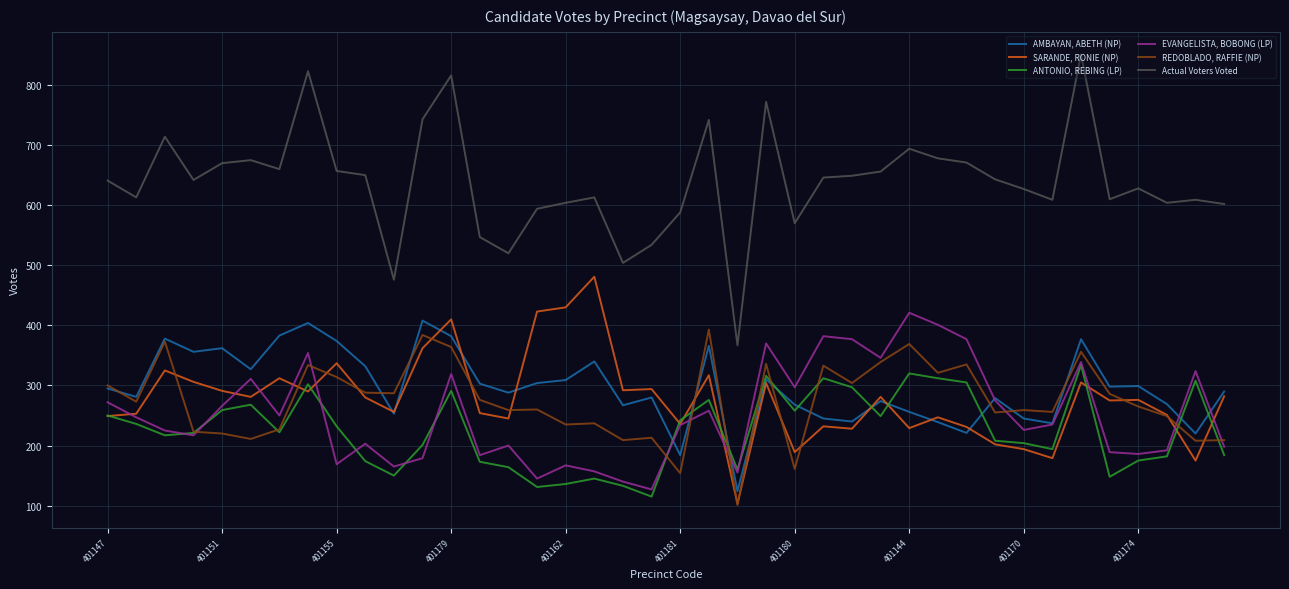

What is the difference between the maximum and second lowest values in the EVANGELISTA, BOBONG (LP) series?

281